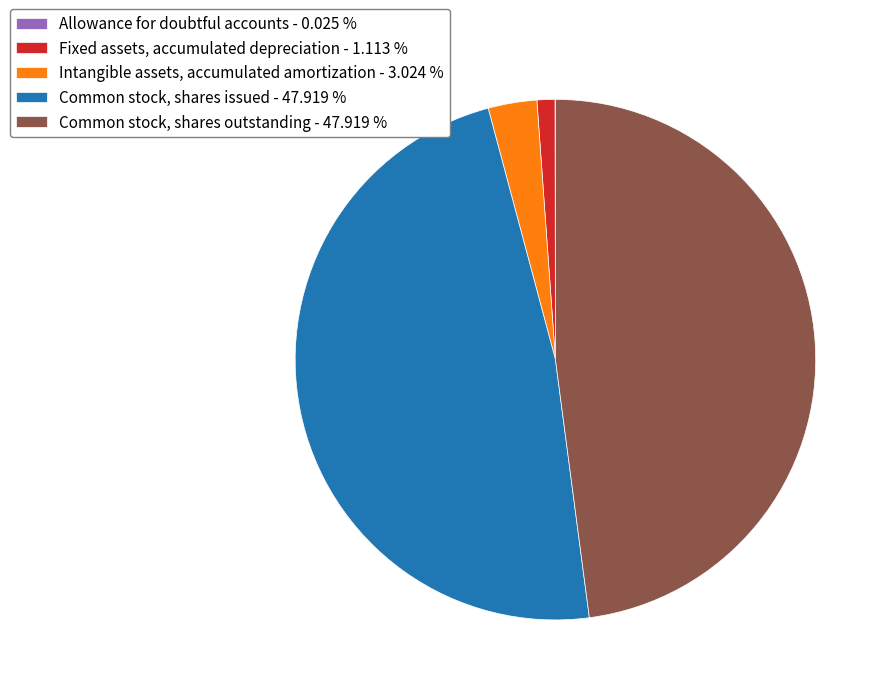

Do Common stock, shares outstanding - 47.919 % and Intangible assets, accumulated amortization - 3.024 % together represent more than half of the pie?

Yes